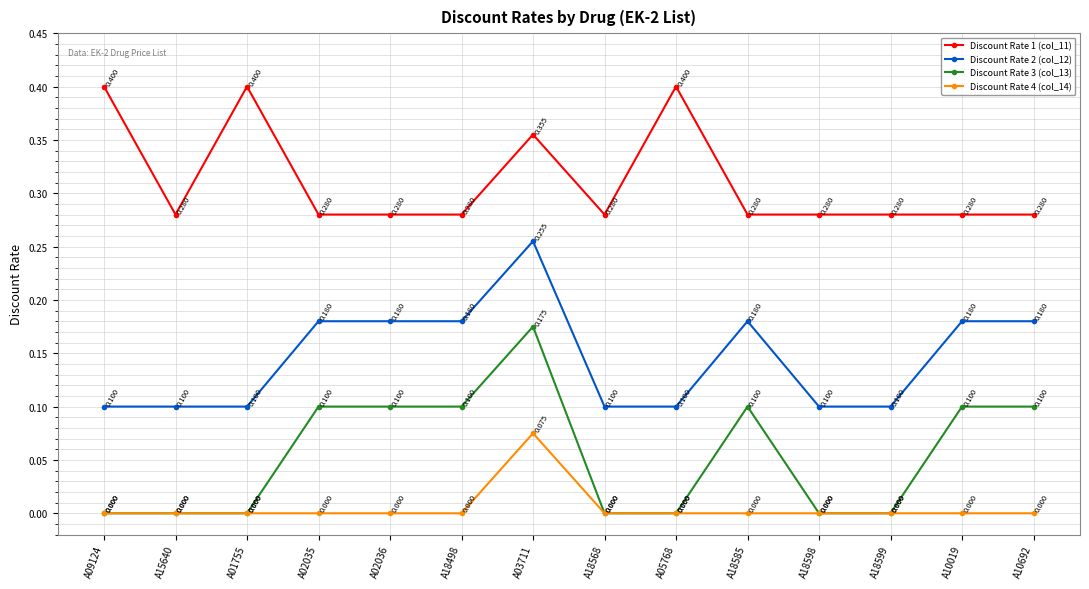

True or false: Discount Rate 1 (col_11) has a value of 0.5 at A10019.

False